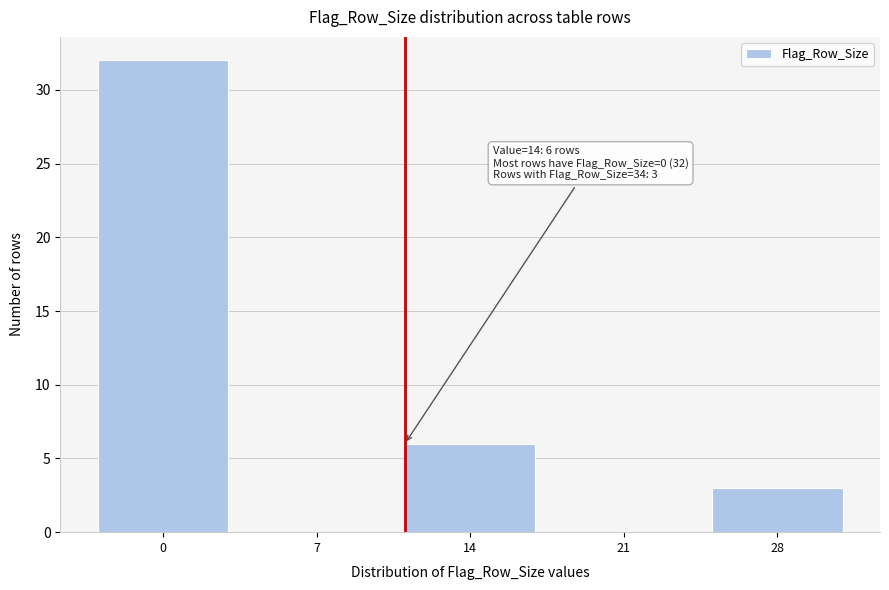

Reading left to right, transcribe all the data shown in this chart.

0=32	7=0	14=6	21=0	28=3